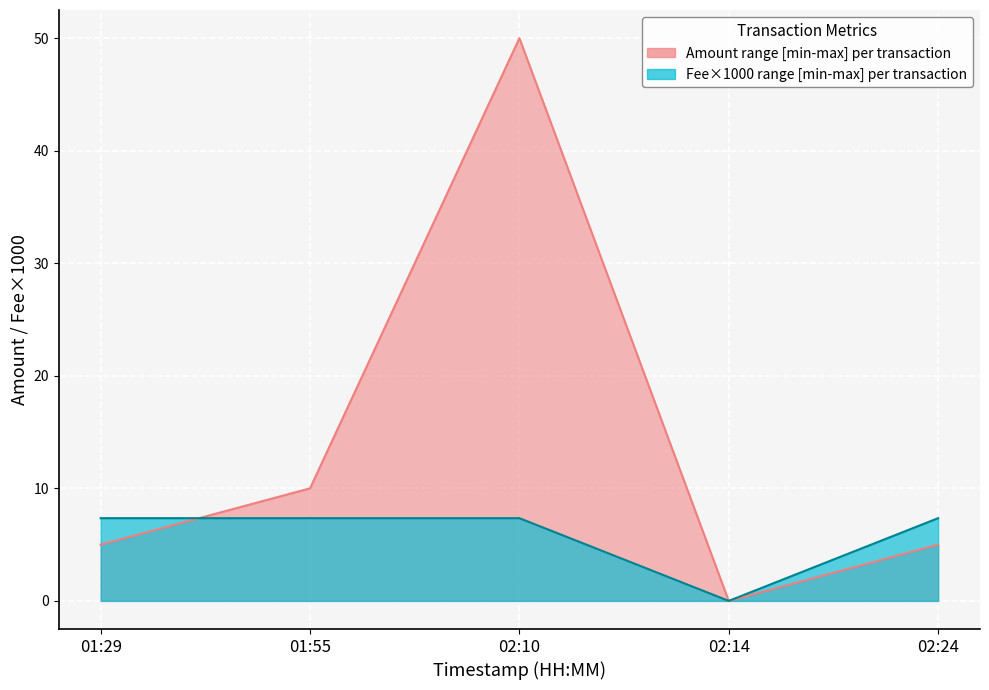

What is the total value across all series at 02:10?

57.4